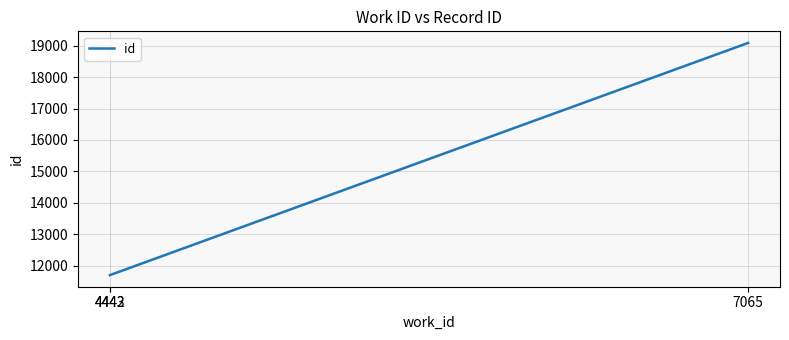

At which category does the chart reach its peak across all series?

7065